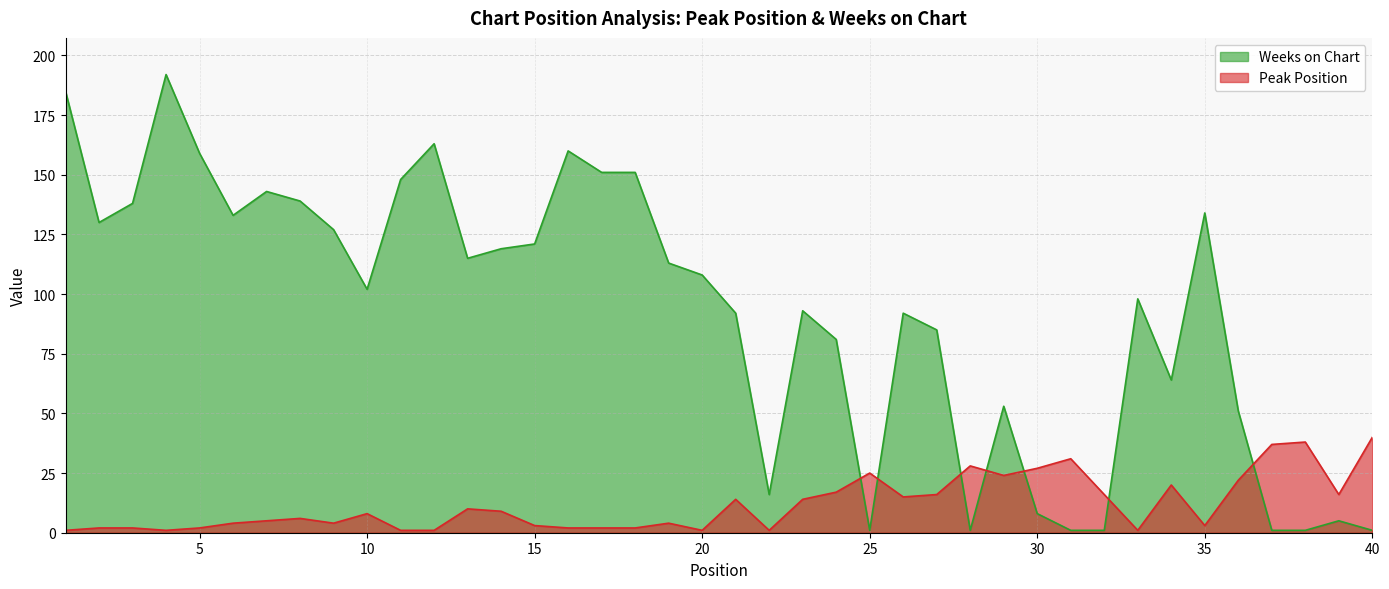

Is it true that Peak Position equals 60 at 37?

False